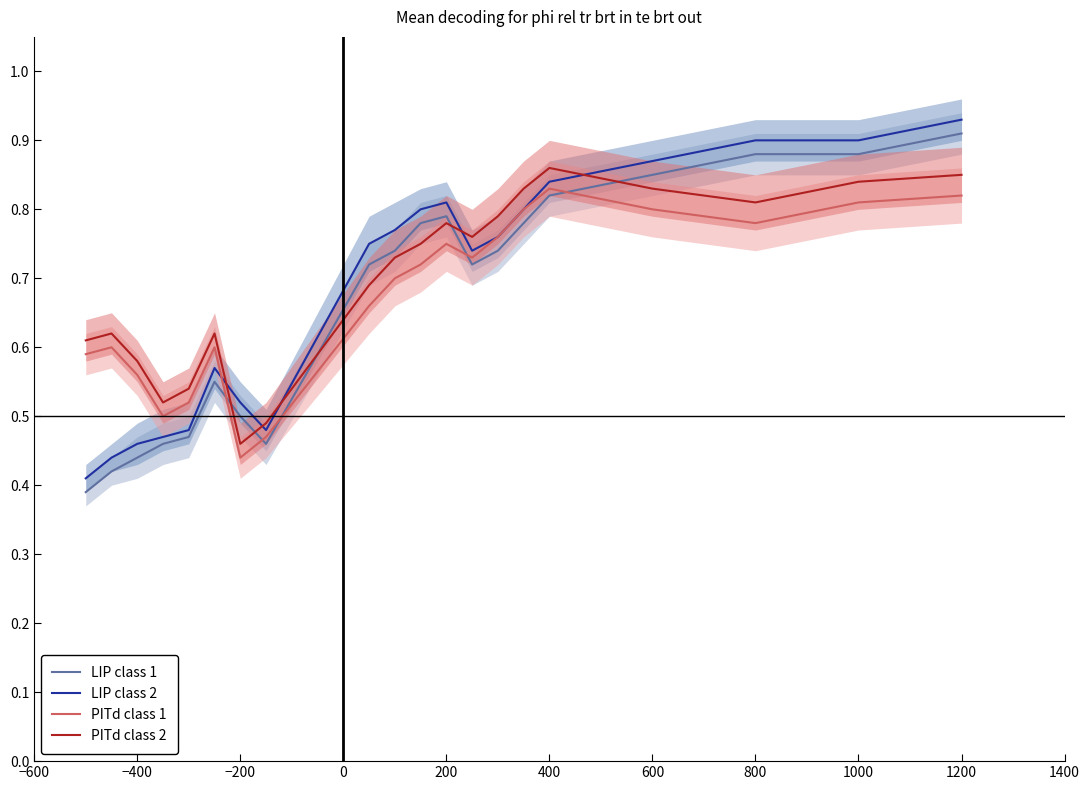

Is it true that PITd class 2 equals 1.1 at 800?

False